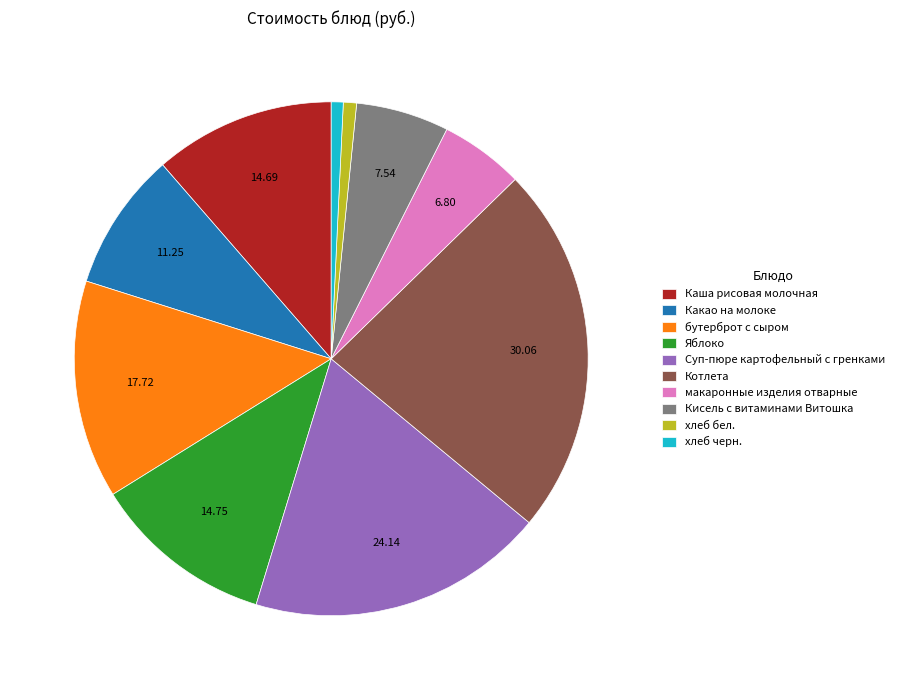

Is there a majority slice in this chart?

No